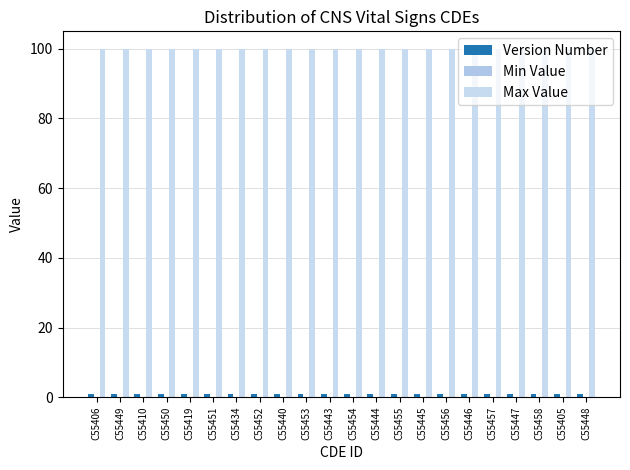

What is the label of the 15th bar from the left?

C55445